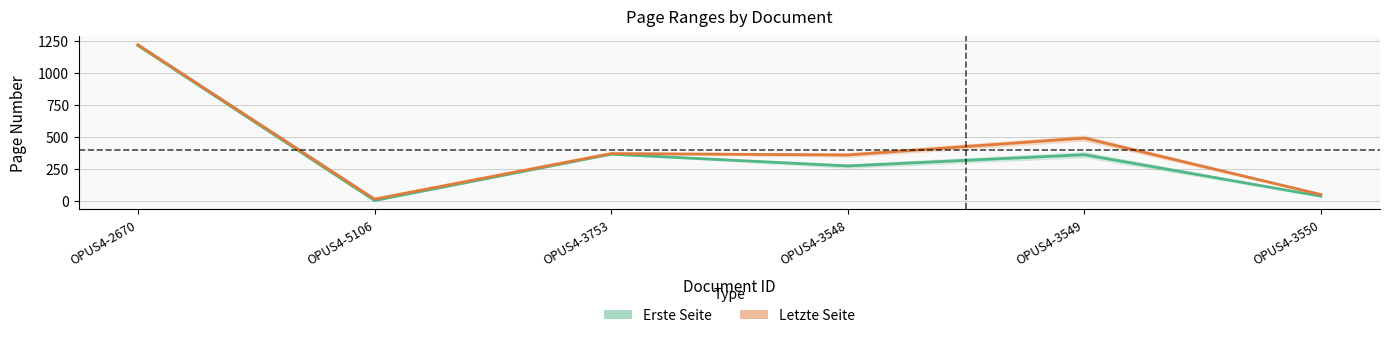

Reading left to right, list all the values displayed in this chart.

Erste Seite: 1212	1	363	271	359	35
Letzte Seite: 1218	12	368	357	489	48